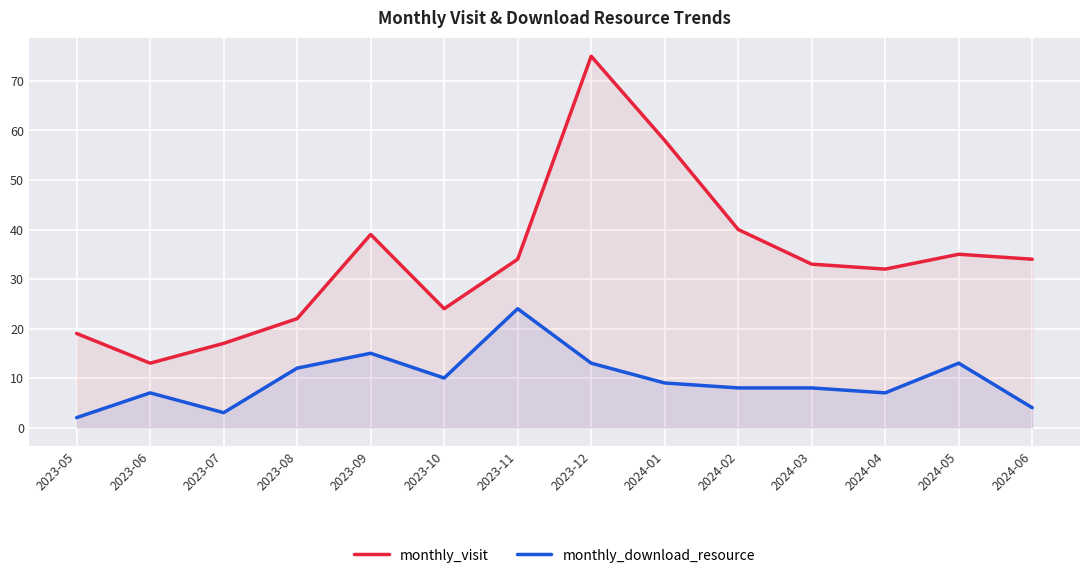

How many categories are shown in the chart?

14